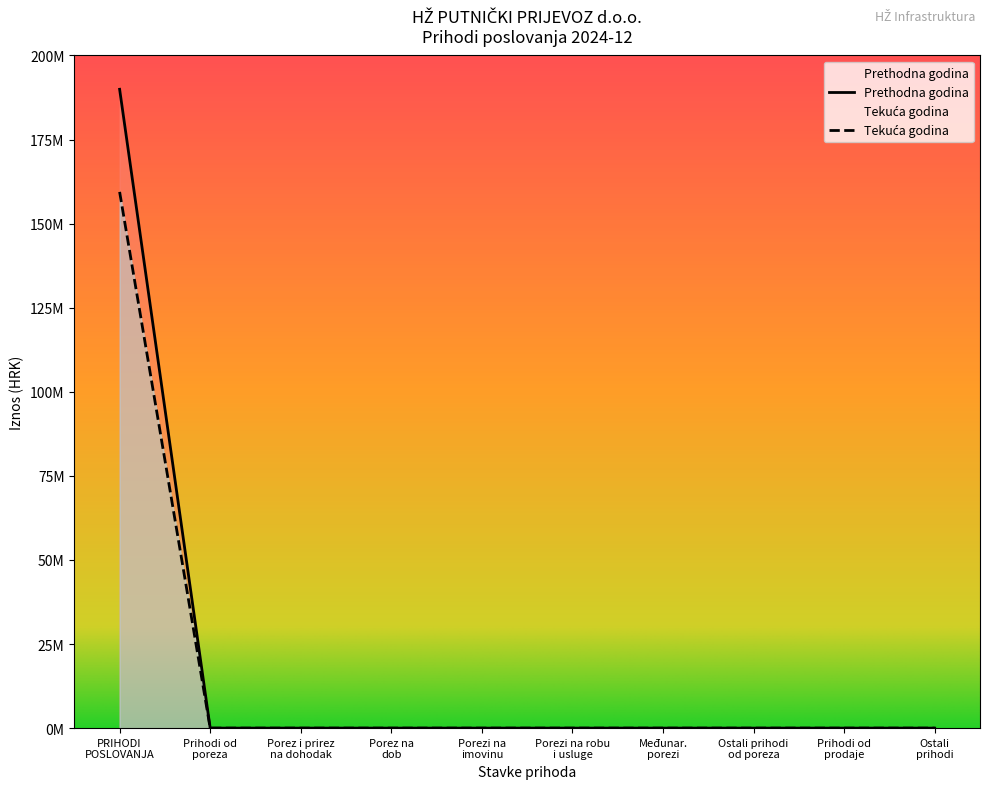

What is the greatest value displayed?

189951330.1